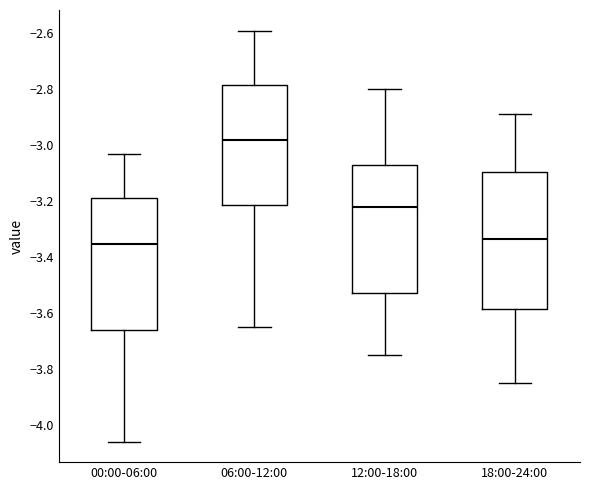

Which box's median line is the lowest?

00:00-06:00